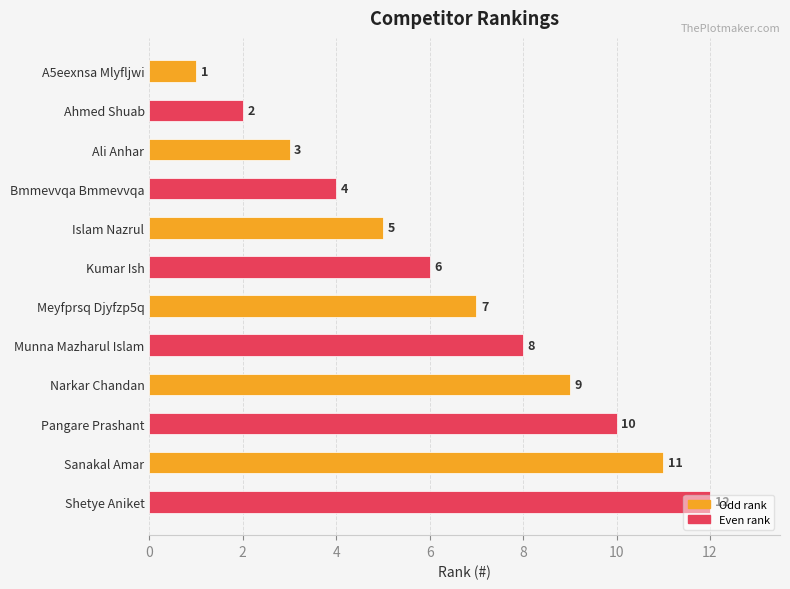

What is the maximum value shown in the chart?

12